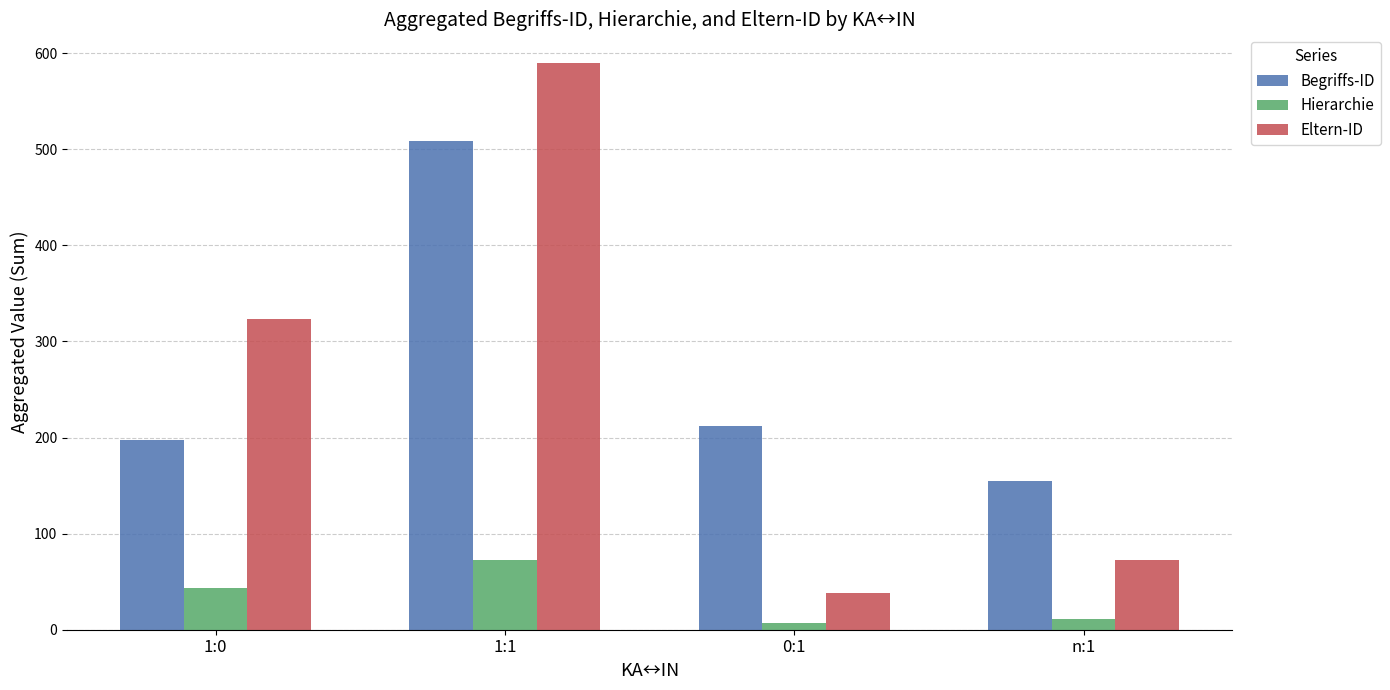

Where does the Begriffs-ID series first go above 212?

1:1